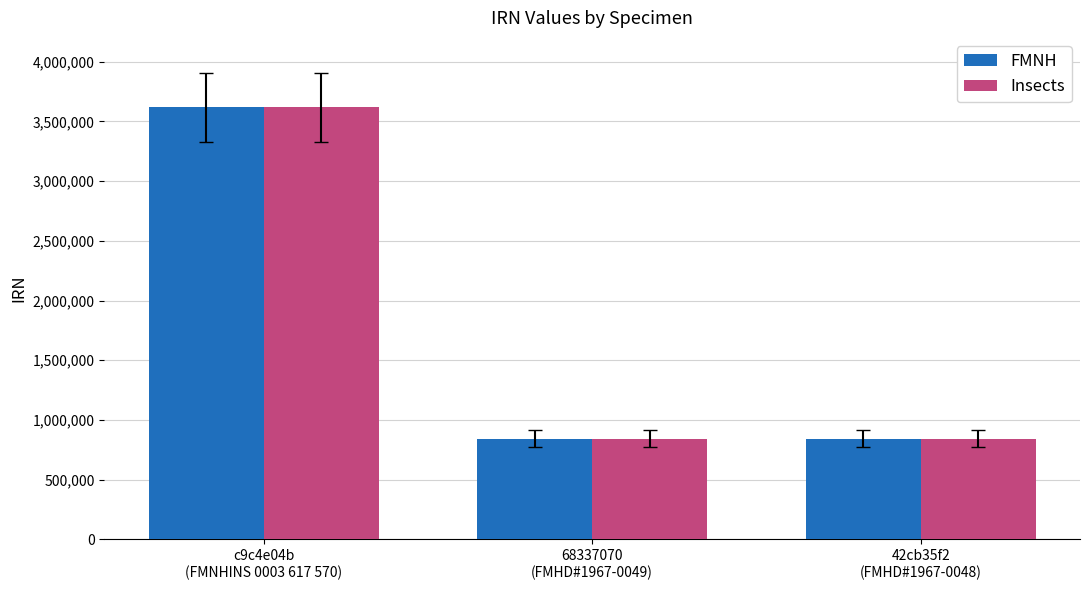

What is the maximum value shown in the chart?

3617570